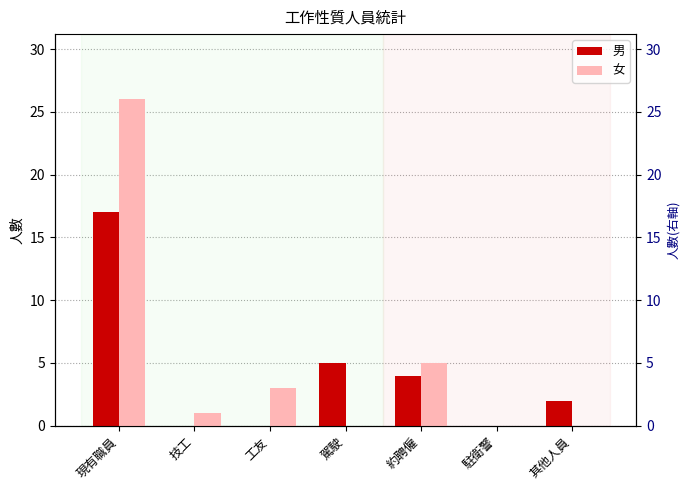

Where is 男 nearest to the value 8?

駕駛